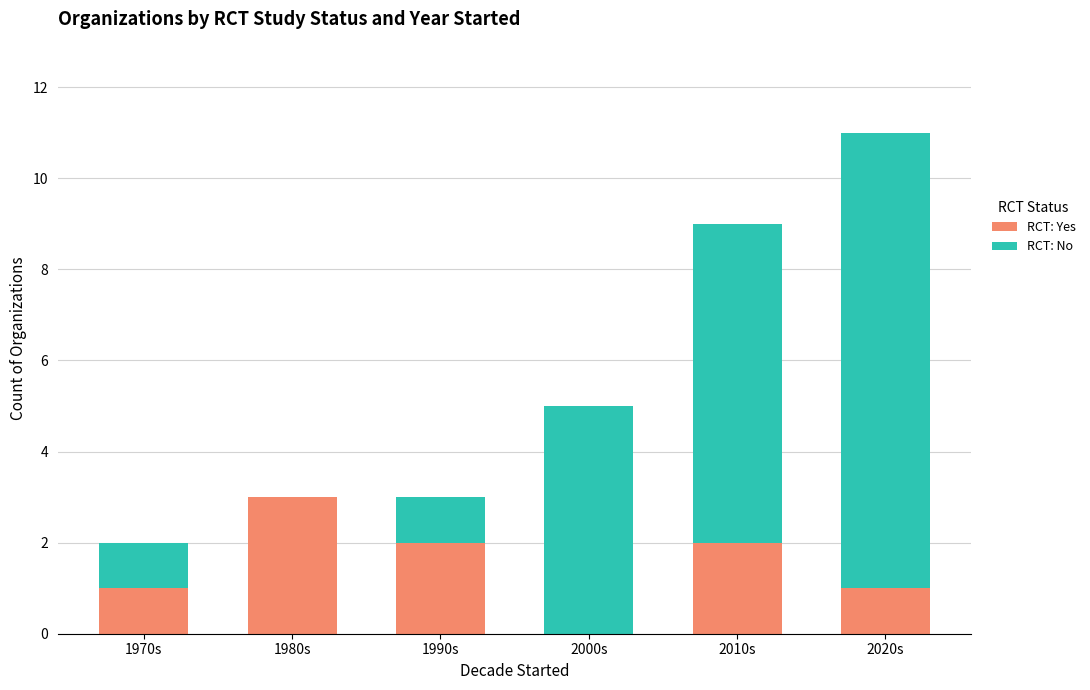

At which category is the sum across all series the highest?

2020s